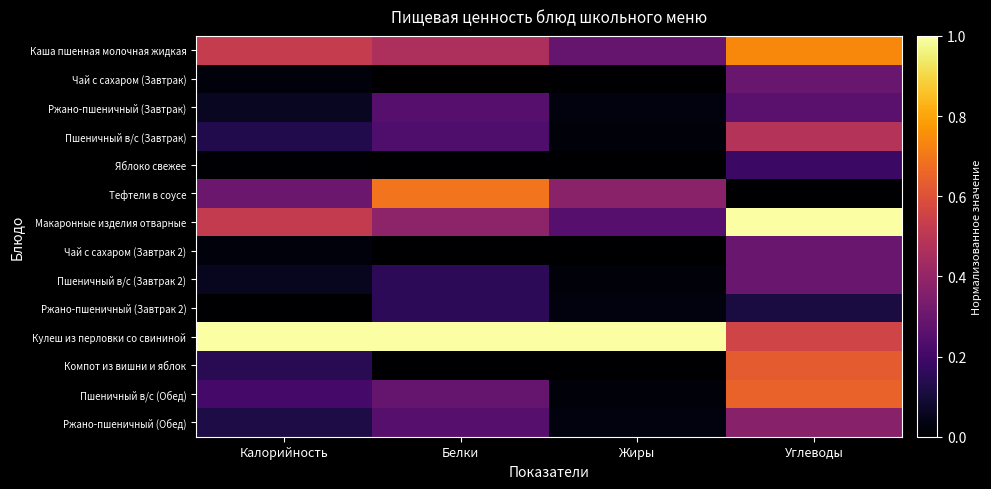

Which series has the largest range (max minus min)?

Макаронные изделия отварные